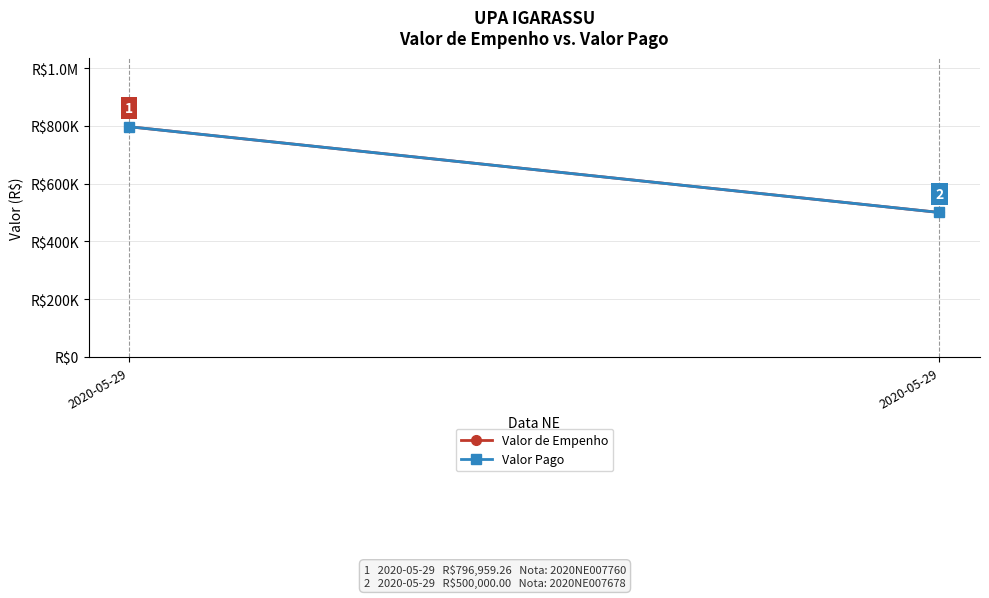

How many values in the Valor Pago series exceed 796959?

1